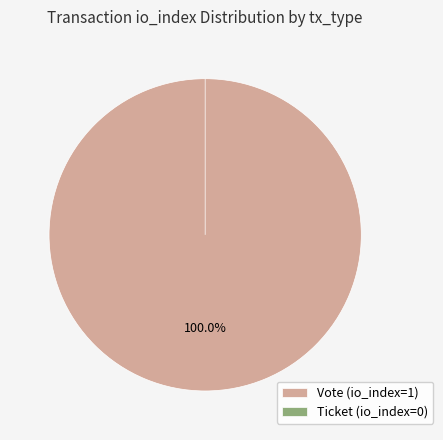

What is the majority slice?

Vote (io_index=1)